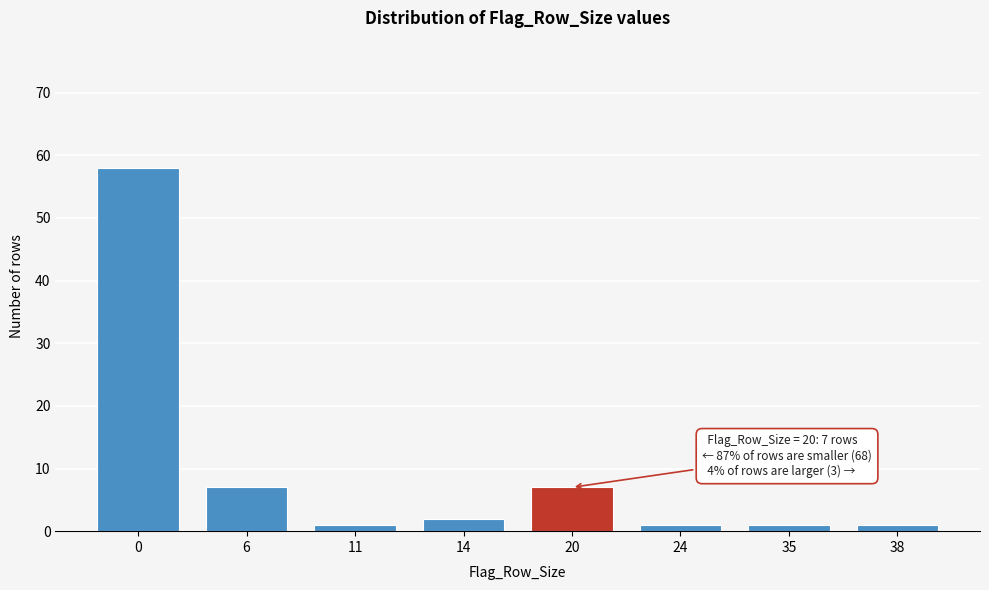

Reading left to right, what are all the values shown in this chart?

0=58	6=7	11=1	14=2	20=7	24=1	35=1	38=1